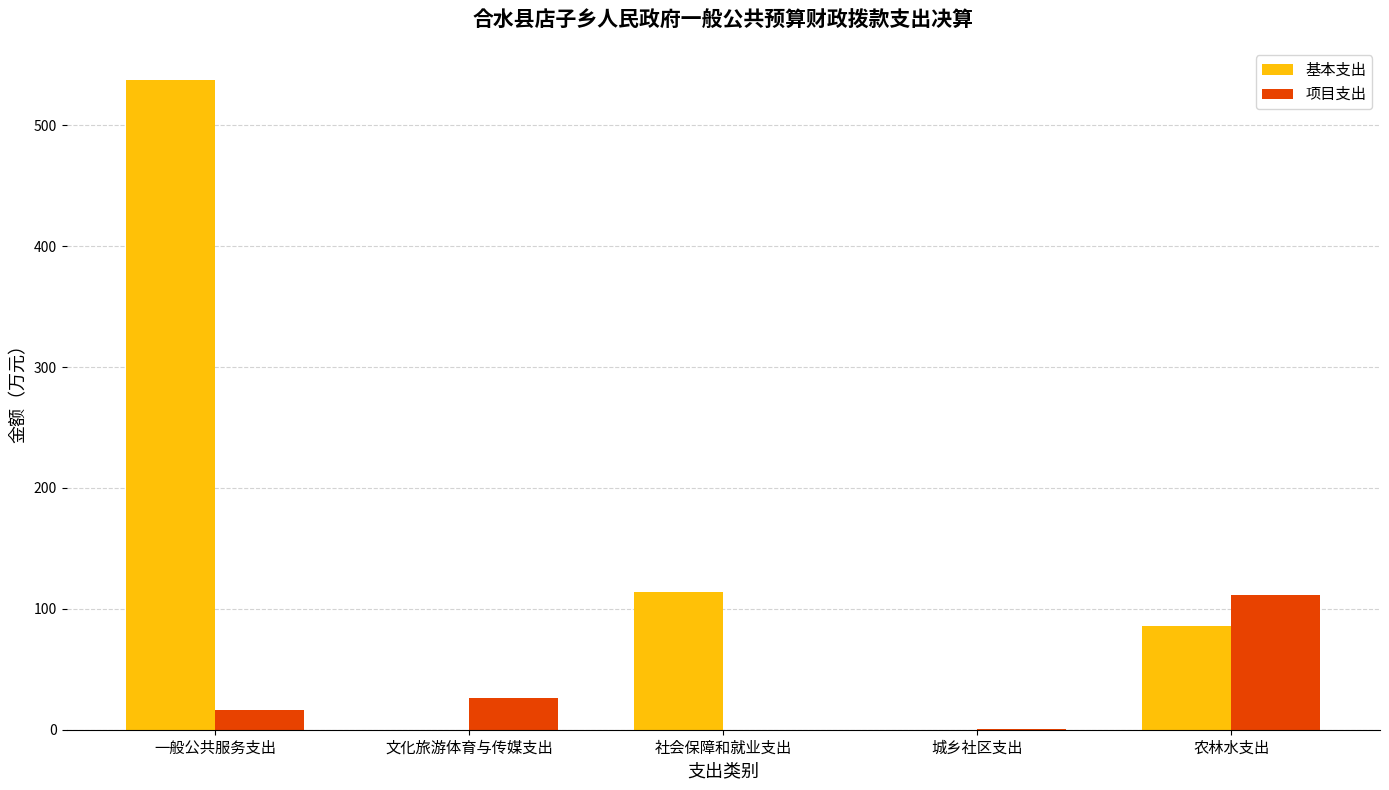

How many data points does each series have?

5